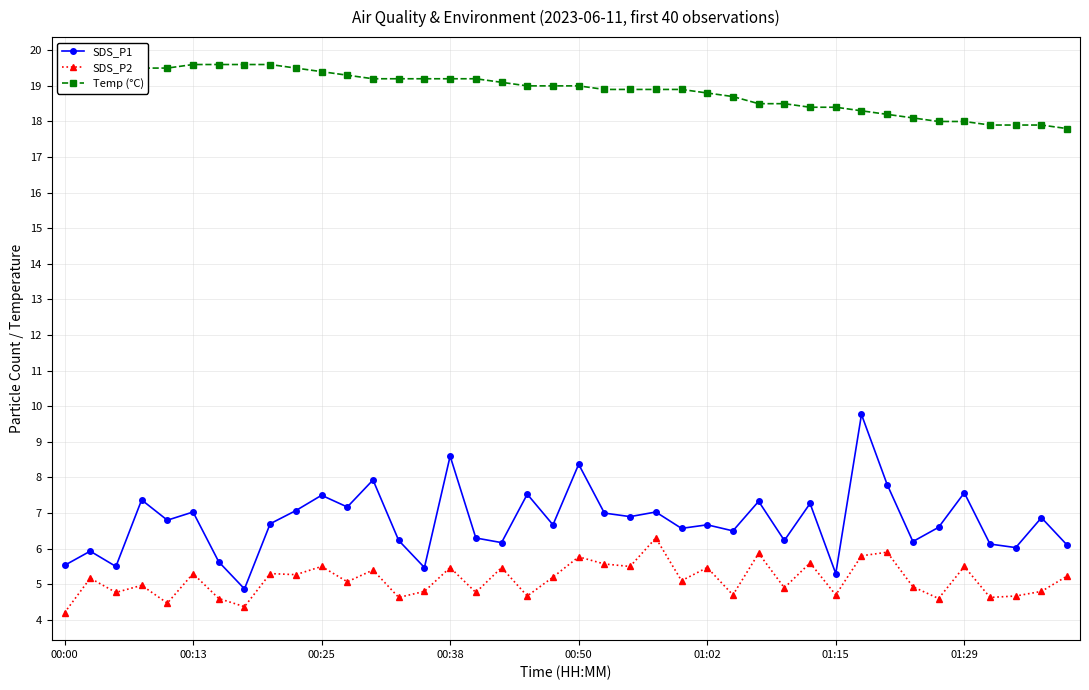

True or false: Temp (°C) and SDS_P1 cross at least once.

False